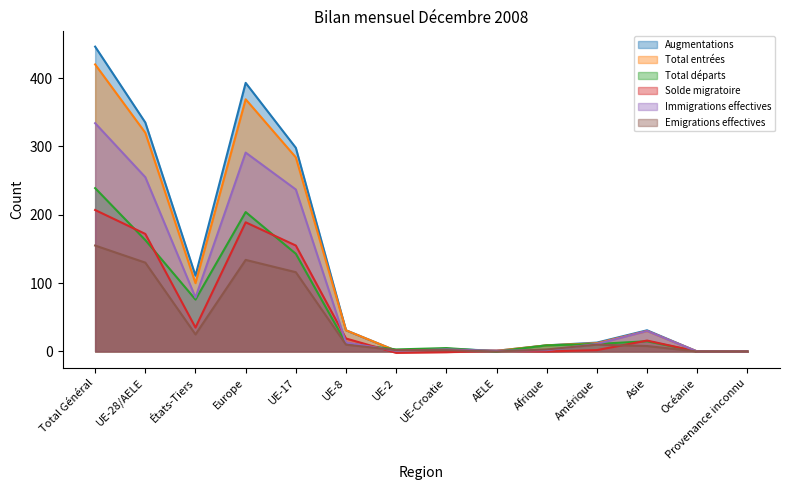

Reading left to right, extract all data points from this chart.

Augmentations: 446	335	111	393	298	31	1	4	1	9	13	31	0	0
Total entrées: 420	320	100	369	284	31	1	3	1	9	12	30	0	0
Total départs: 239	163	76	204	143	12	3	5	0	9	11	15	0	0
Solde migratoire: 207	172	35	189	155	19	-2	-1	1	0	2	16	0	0
Immigrations effectives: 334	255	79	291	237	13	1	3	1	2	11	30	0	0
Emigrations effectives: 155	130	25	134	116	10	2	2	0	3	10	8	0	0